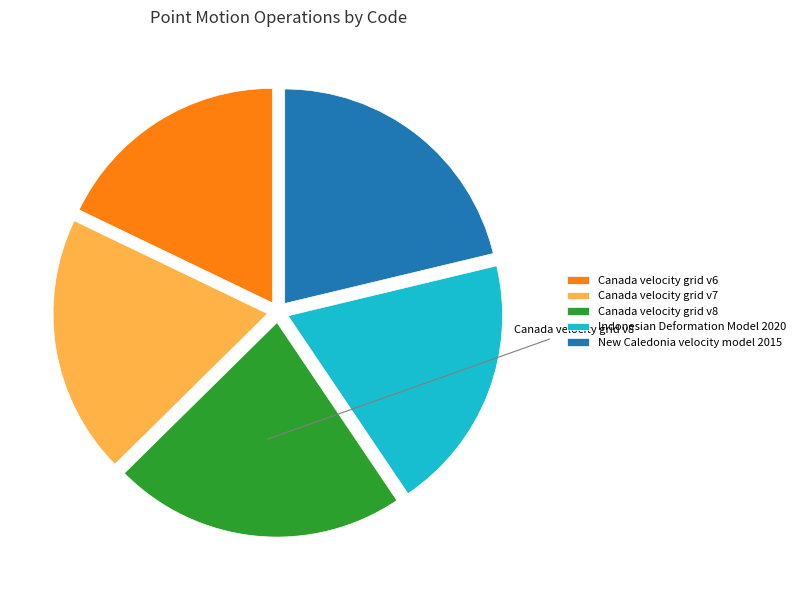

Rank the categories by value from highest to lowest.

Canada velocity grid v8, New Caledonia velocity model 2015, Canada velocity grid v7, Indonesian Deformation Model 2020, Canada velocity grid v6